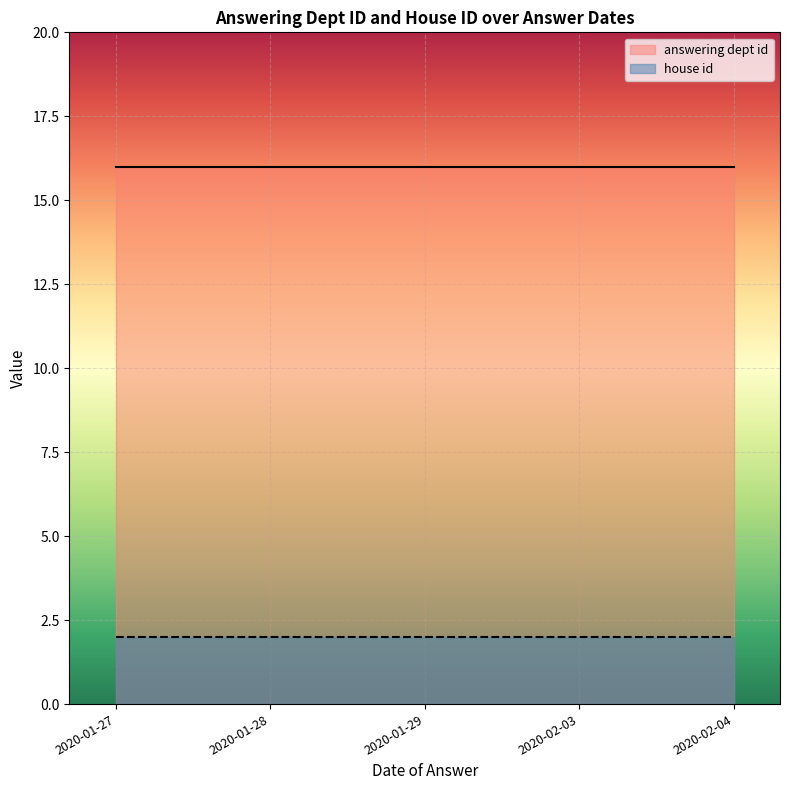

List the series in order of their peak value, lowest first.

house id, answering dept id